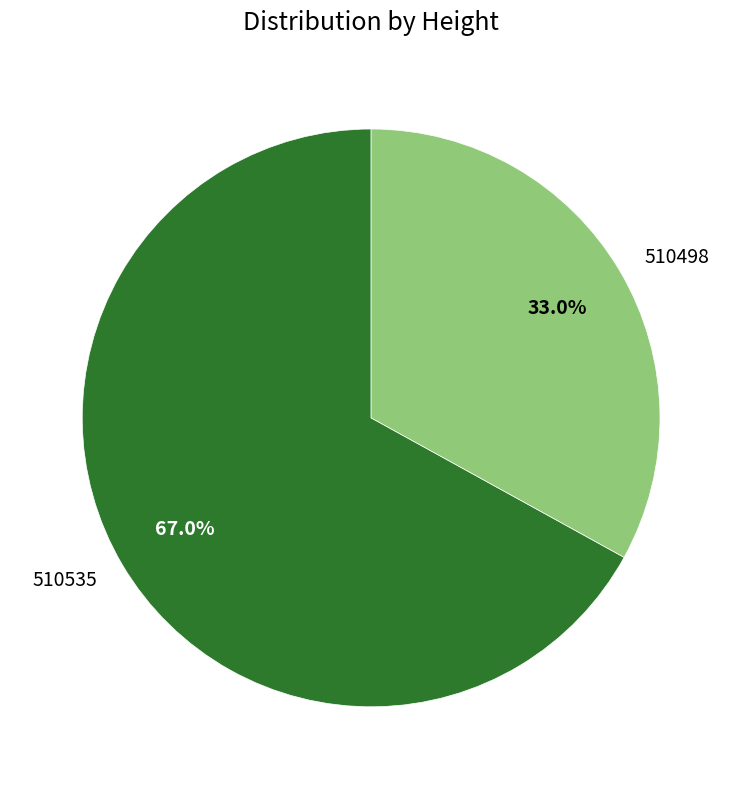

Is there any slice that represents more than half of the pie?

Yes